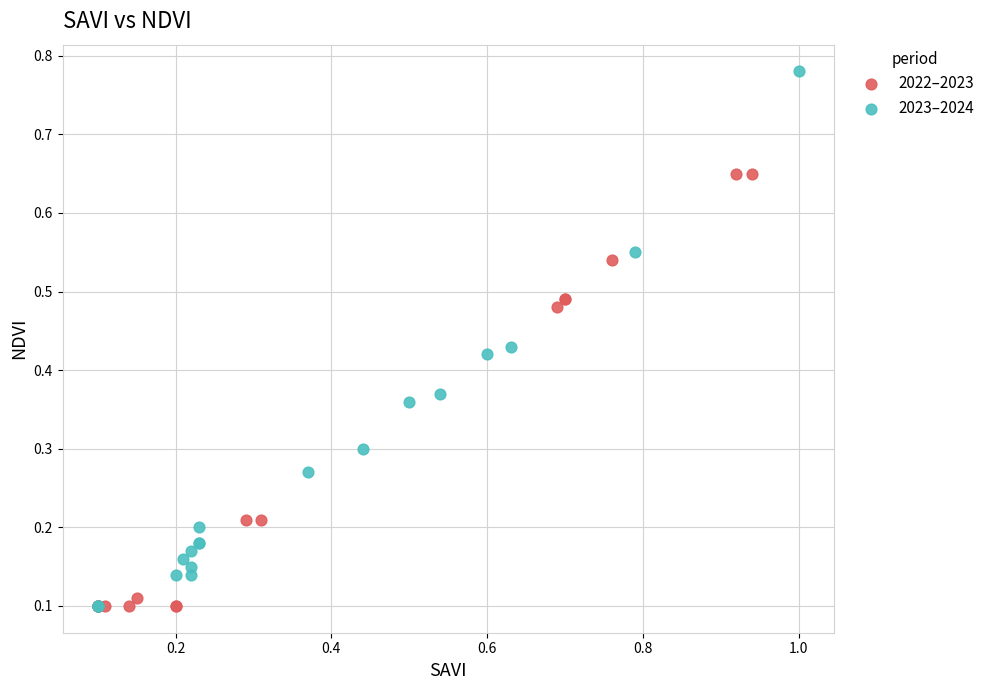

What are all the series names shown in the legend?

2022–2023, 2023–2024